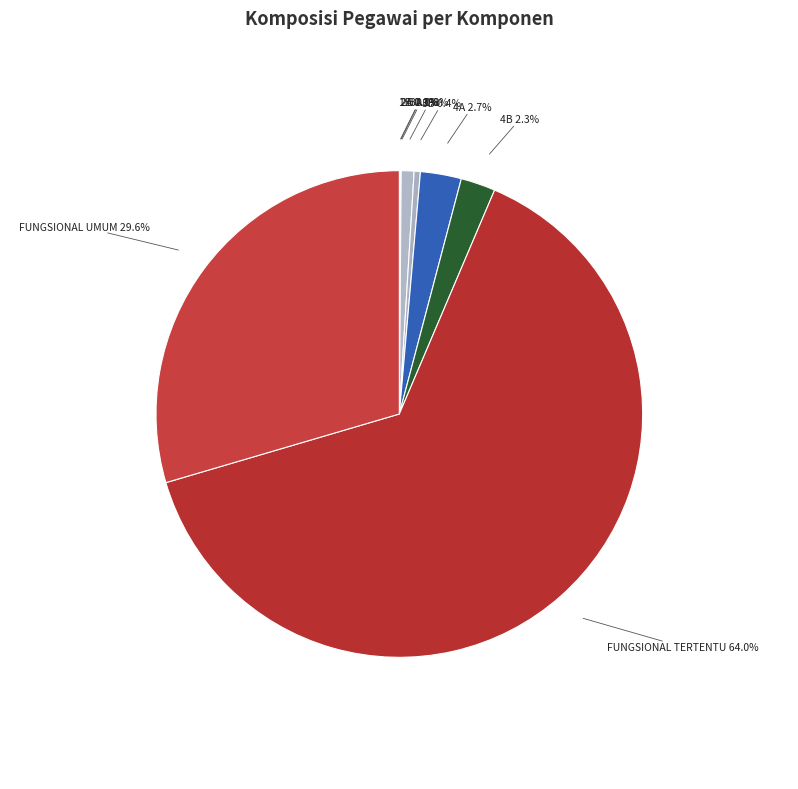

To the nearest percent, what is the difference between the largest and smallest slice percentages?

64%